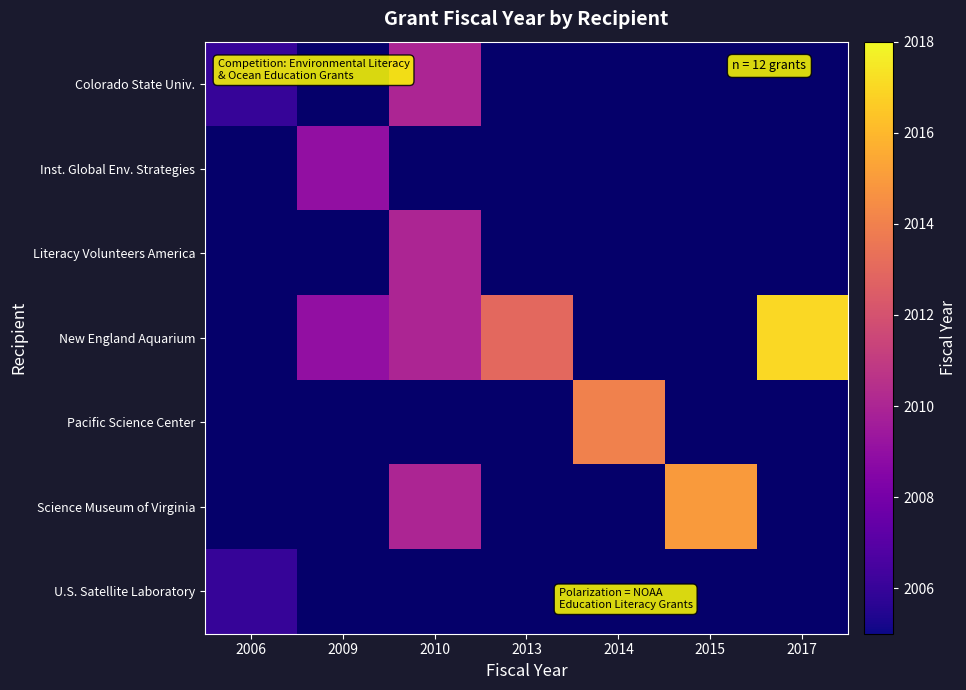

Between 2014 and 2017, which is larger?

2017